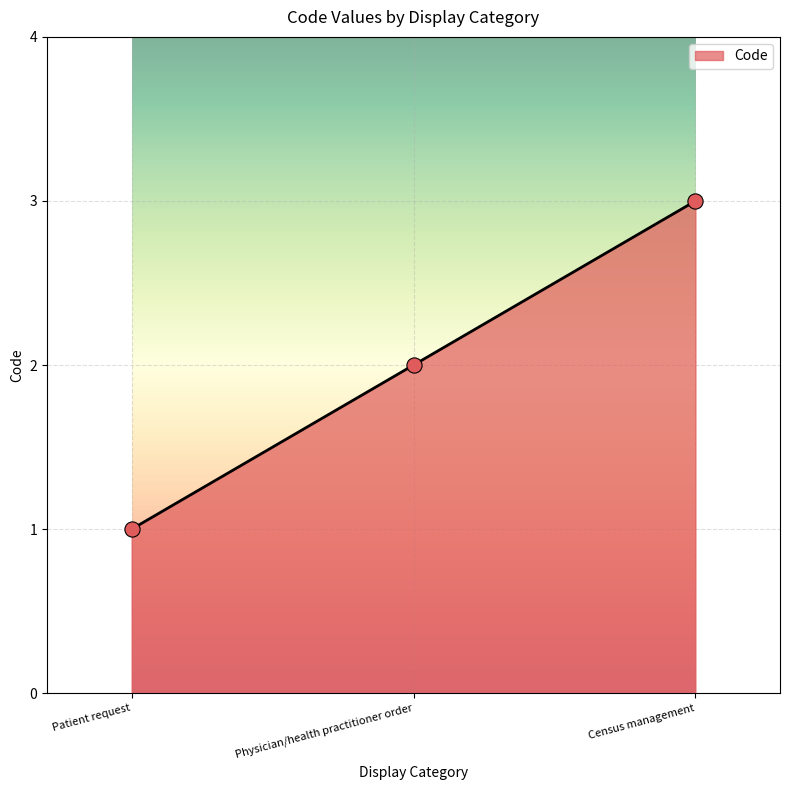

Approximately how many times larger is the value at Census management compared to Physician/health practitioner order?

1.5